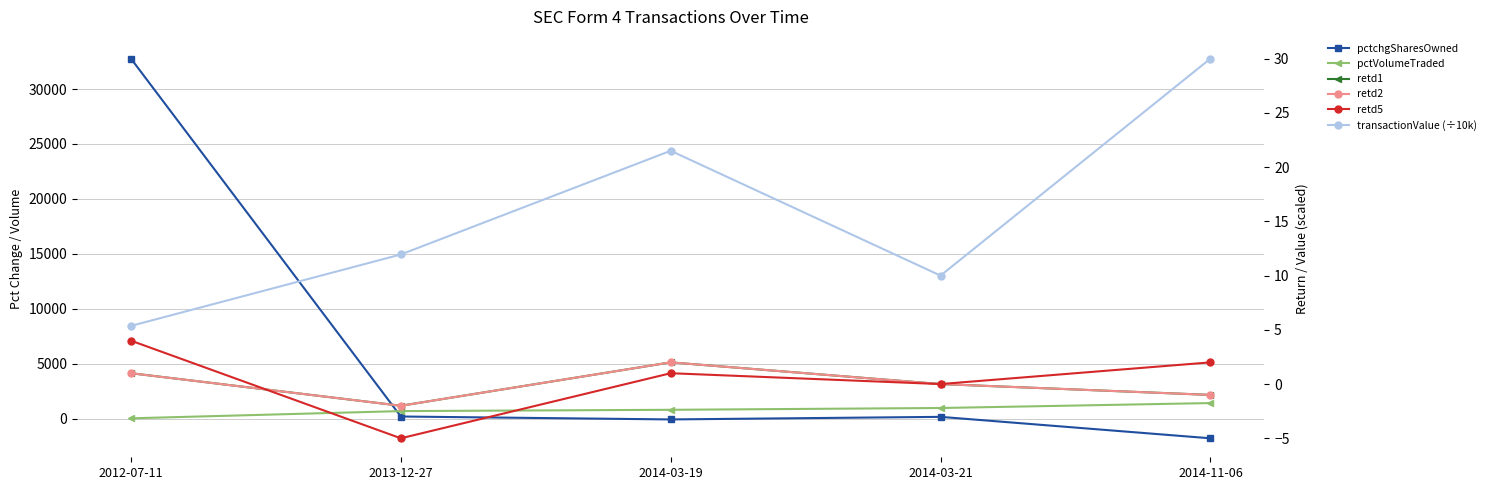

The value of retd1 at 2013-12-27 is -2.0. True or false?

True